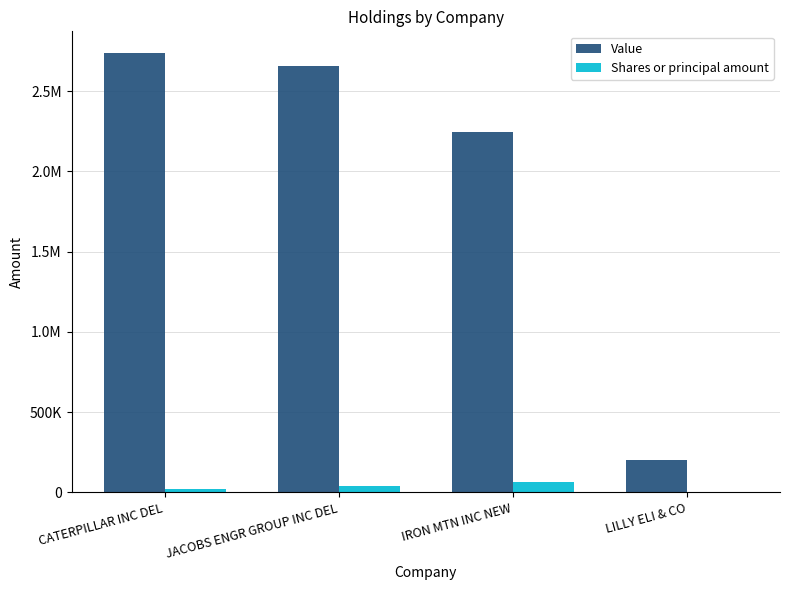

What position from the left is LILLY ELI & CO?

4